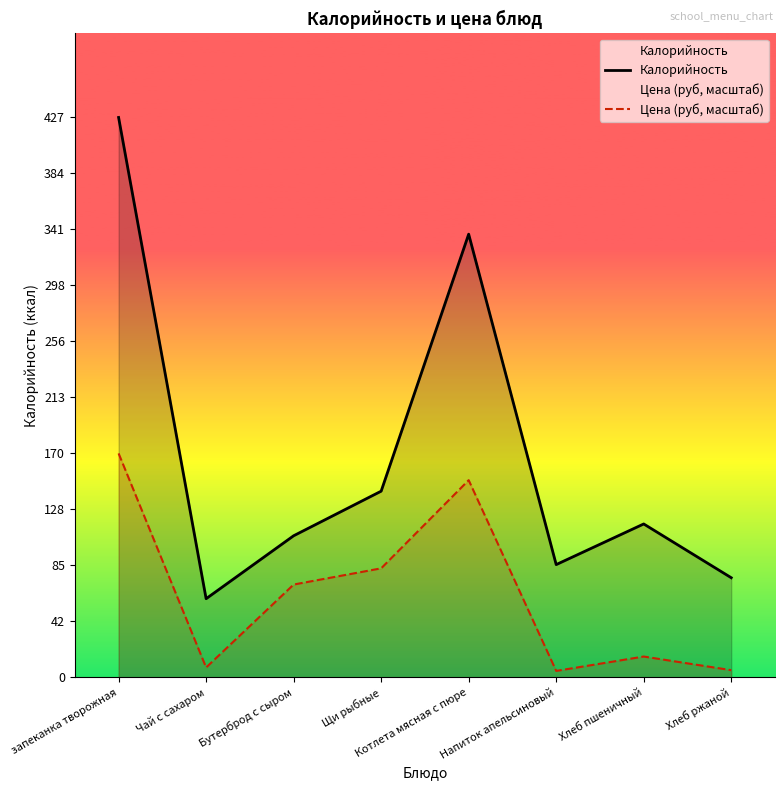

Where is the first local maximum for Цена (руб, масштаб)?

Котлета мясная с пюре